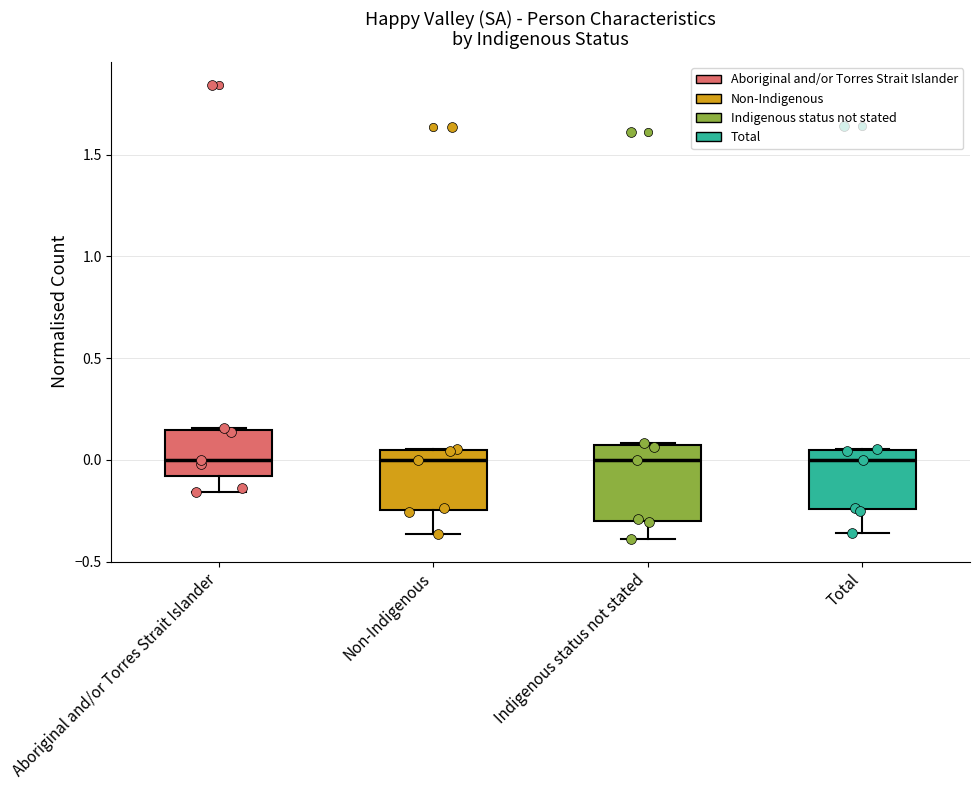

Comparing the boxes themselves (not the whiskers), which one is the tallest?

Indigenous status not stated